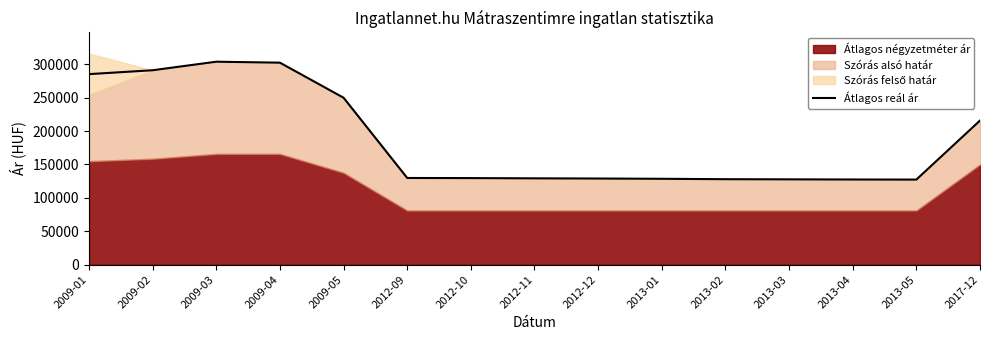

Which label corresponds to the largest value in the chart?

2009-03